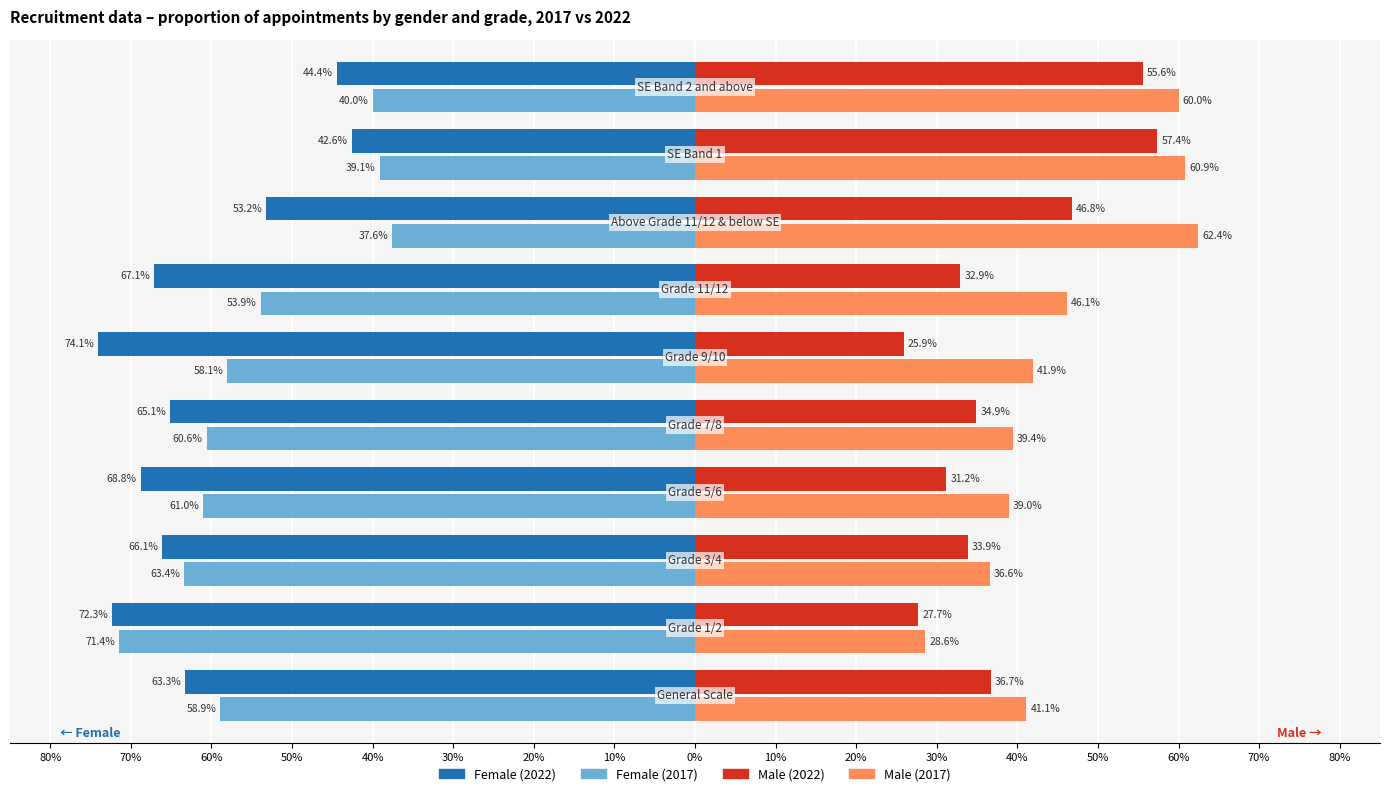

What are all the series names shown in the legend?

Female (2022), Female (2017), Male (2022), Male (2017)